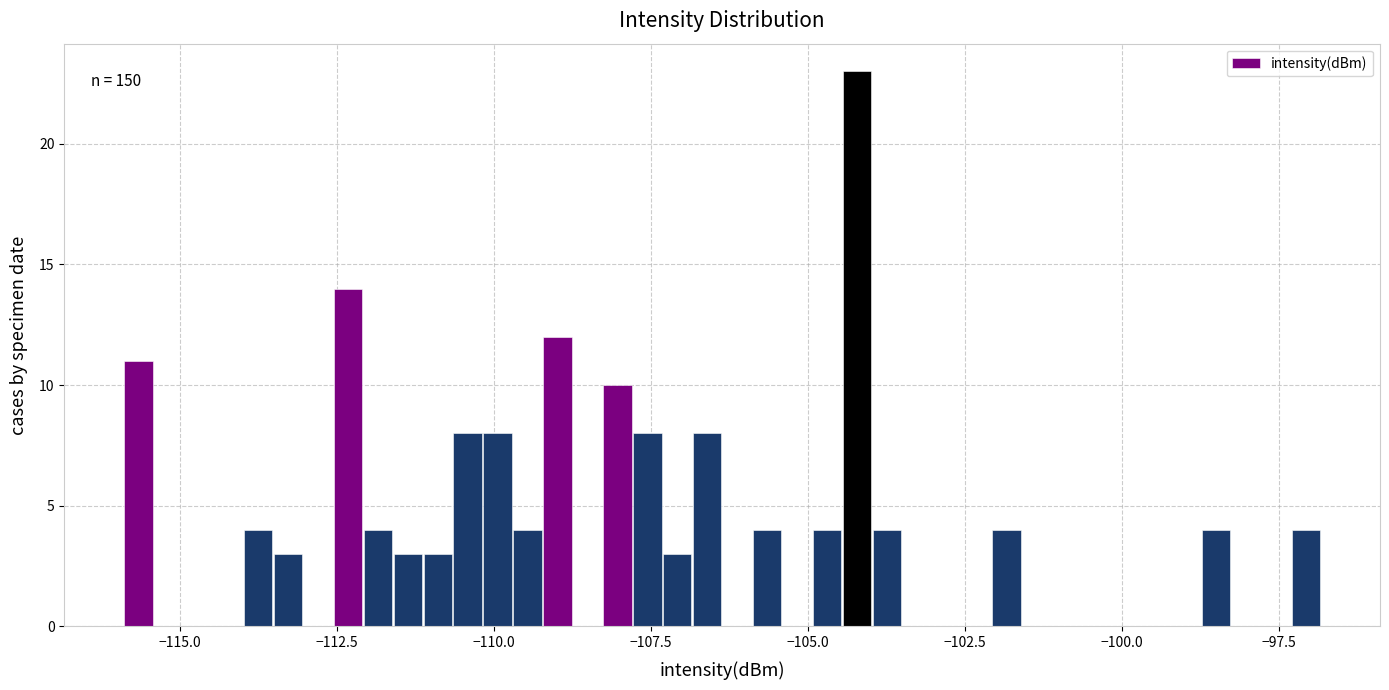

Read against the x-axis, roughly where is the centre of the tallest bar?

-104.0